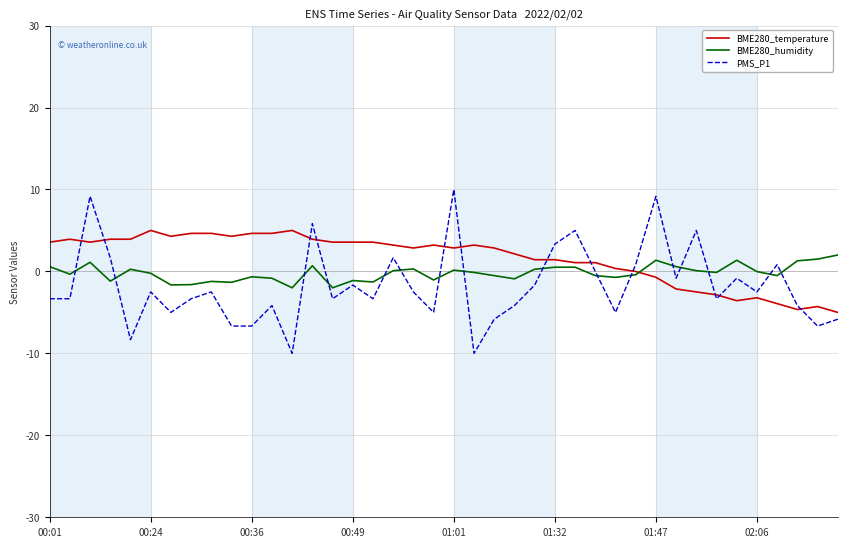

List the series in order of their peak value, highest first.

PMS_P1, BME280_temperature, BME280_humidity